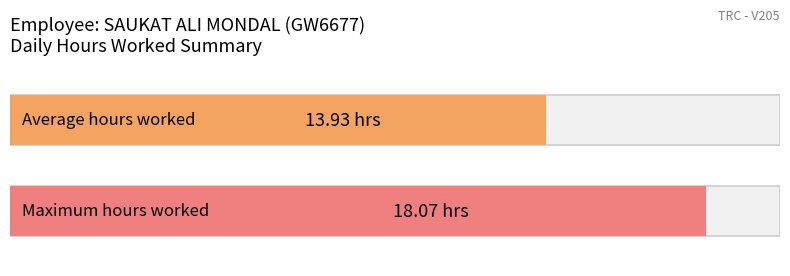

What is the greatest value displayed?

18.1